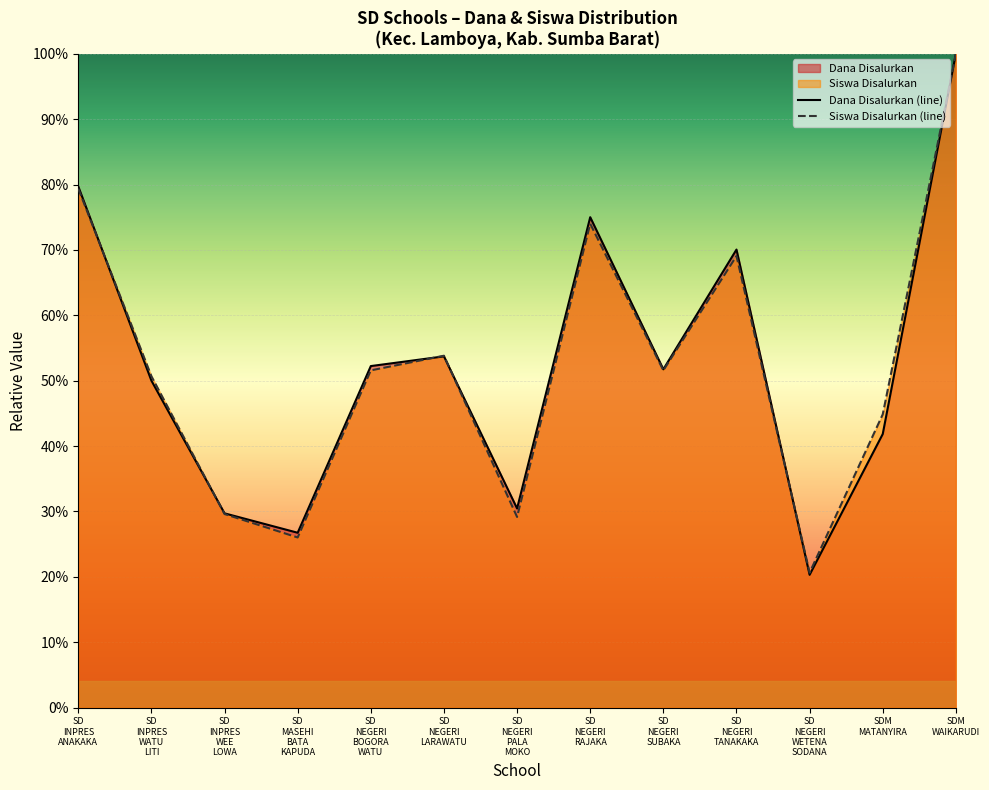

At which category does Dana Disalurkan reach its first local valley?

SD MASEHI BATA KAPUDA